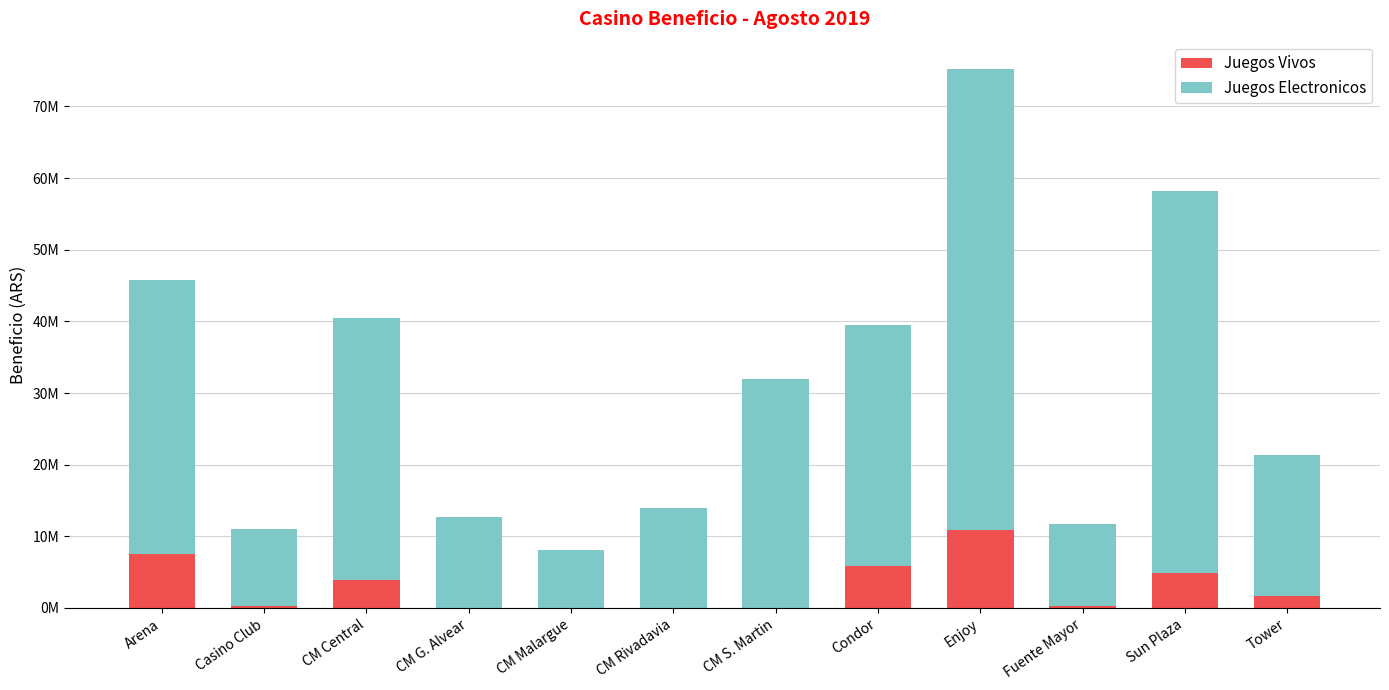

Which category has the highest value in the Juegos Vivos series?

Enjoy